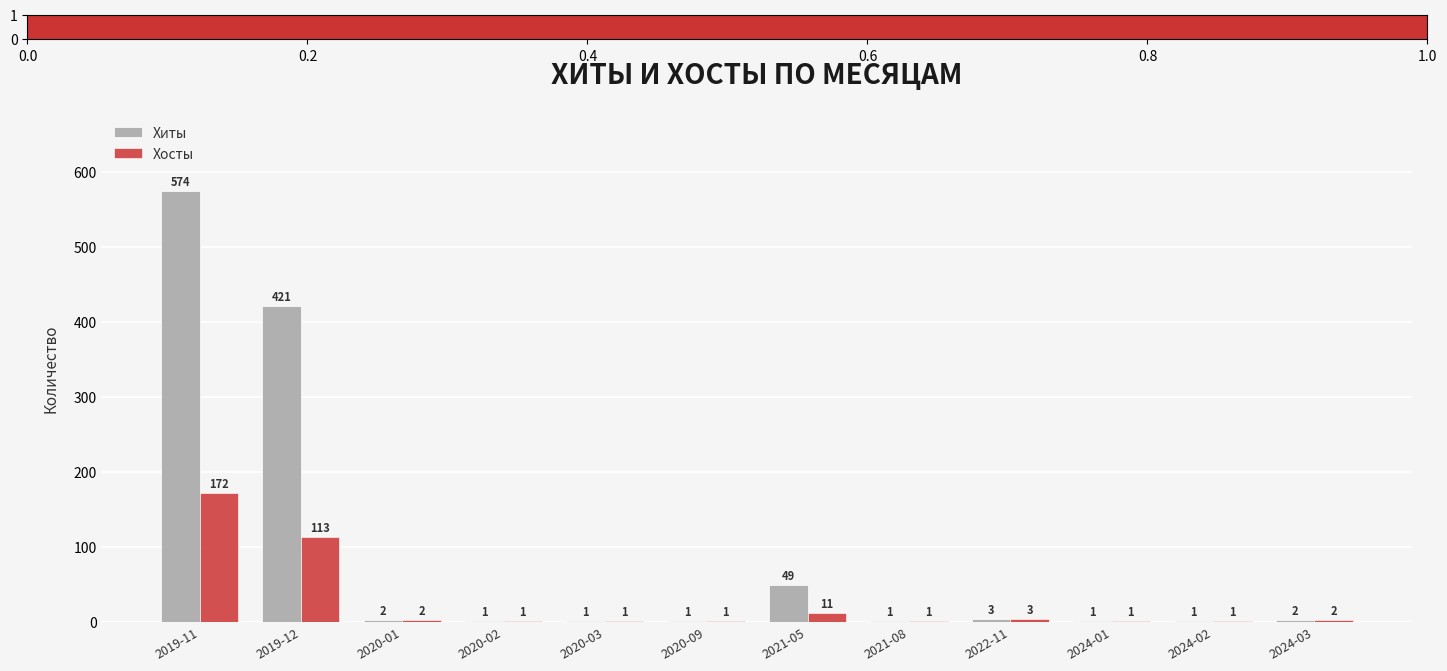

Which series has the widest spread of values?

Хиты